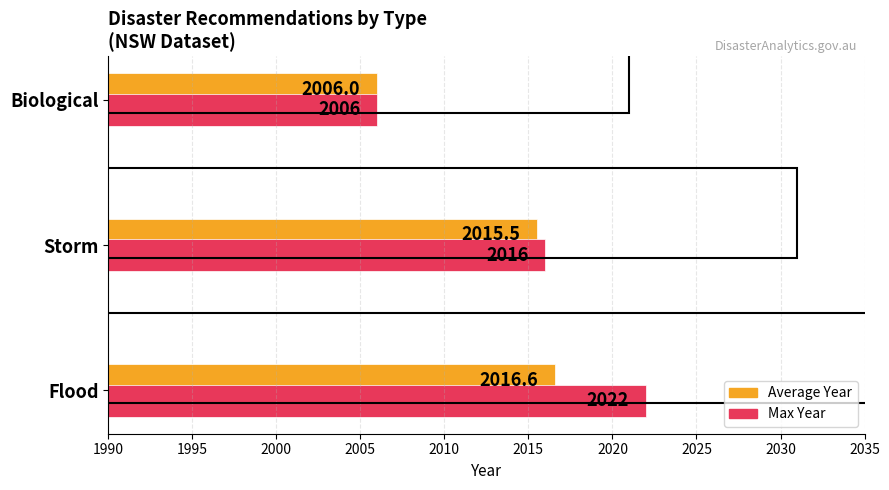

Where is Max Year nearest to the value 2014?

Storm